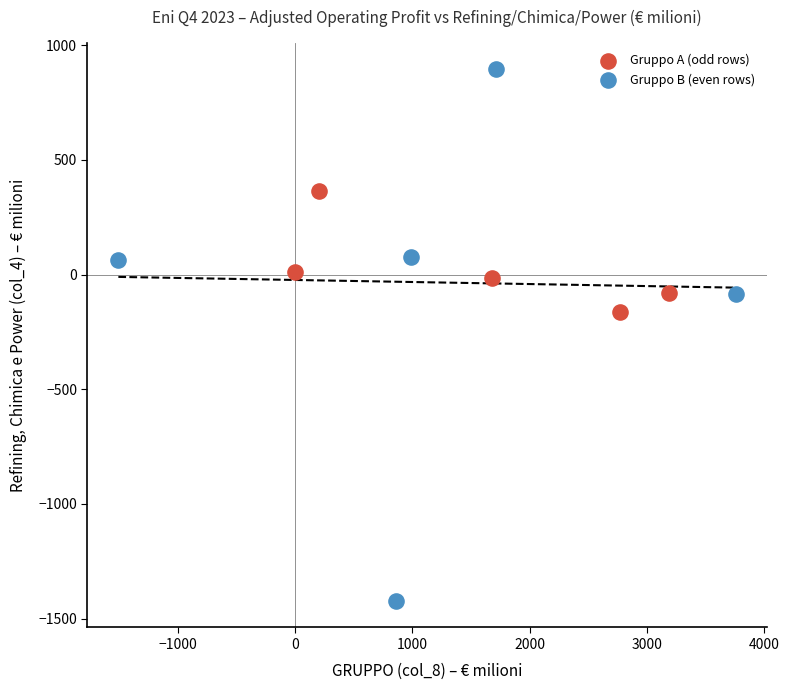

What are all the series names shown in the legend?

Gruppo A (odd rows), Gruppo B (even rows)